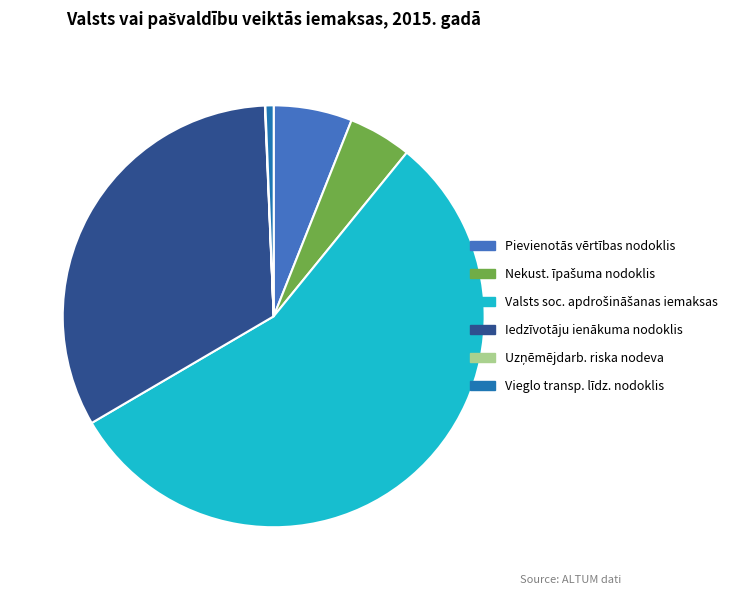

Is there a majority slice in this chart?

Yes